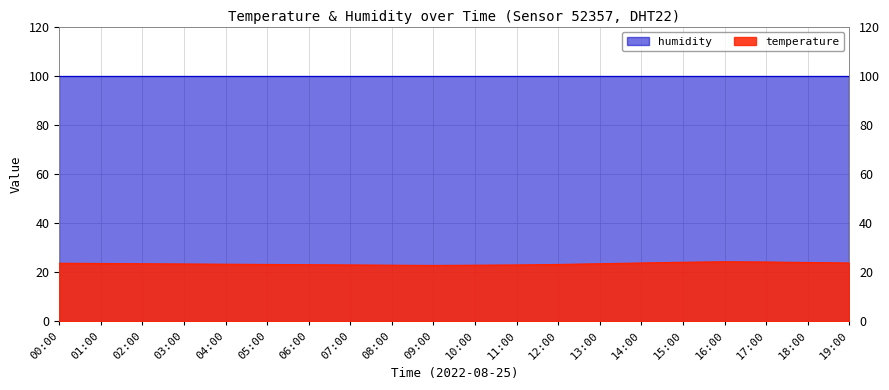

Reading right to left, extract all data points from this chart.

23.8	24.0	24.2	24.3	24.1	23.8	23.5	23.2	23.0	22.9	22.8	22.9	23.0	23.1	23.2	23.3	23.4	23.5	23.6	23.7